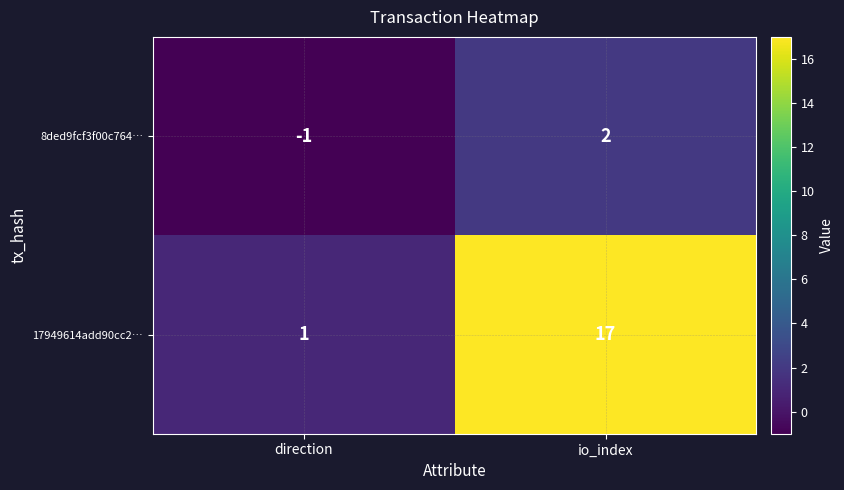

What is the greatest value displayed?

17